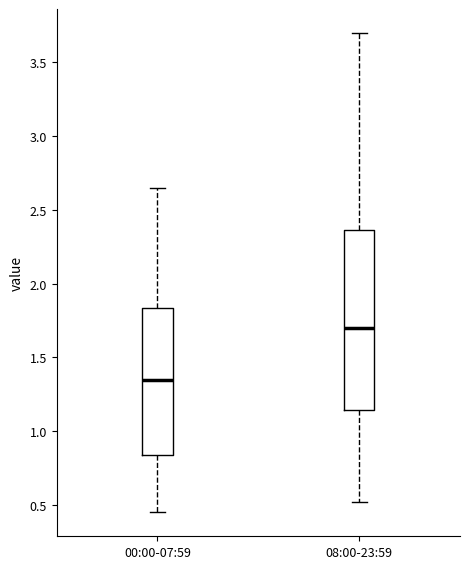

Comparing the boxes themselves (not the whiskers), which one is the tallest?

08:00-23:59